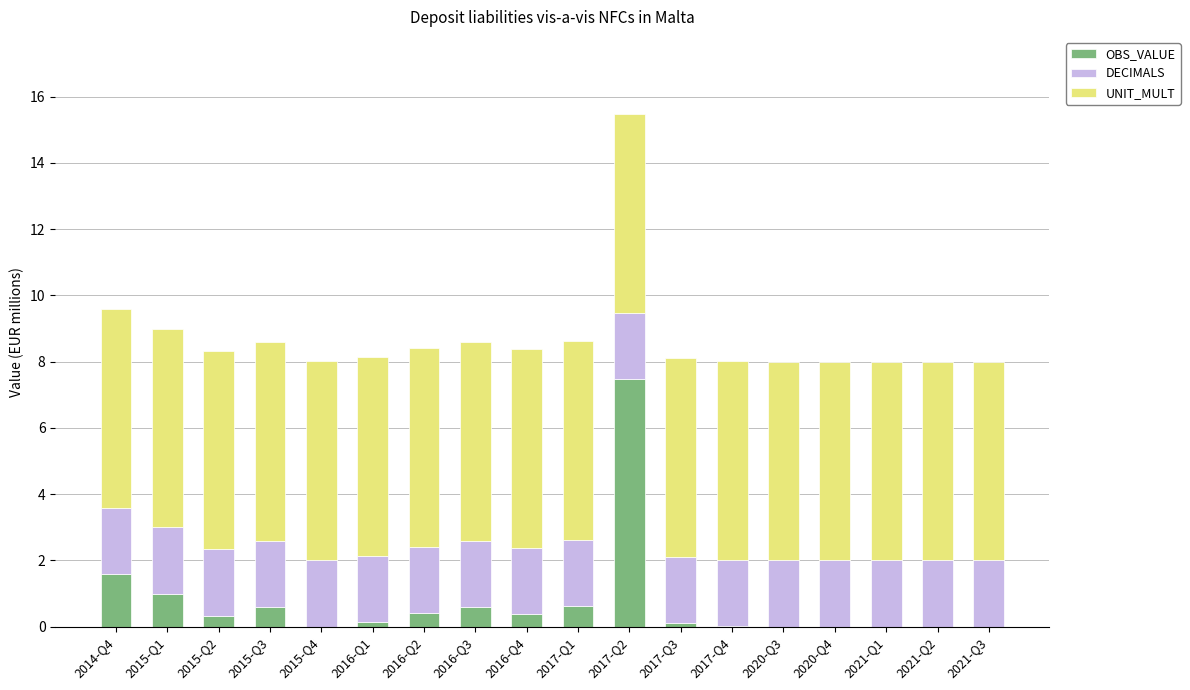

Which category has the highest value in the OBS_VALUE series?

2017-Q2